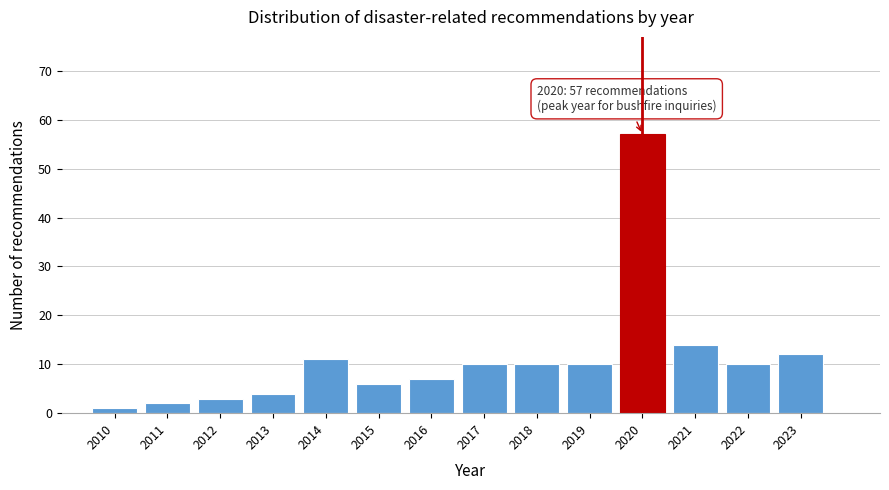

Over which range of the x-axis is the bar tallest?

2019.5 to 2020.5